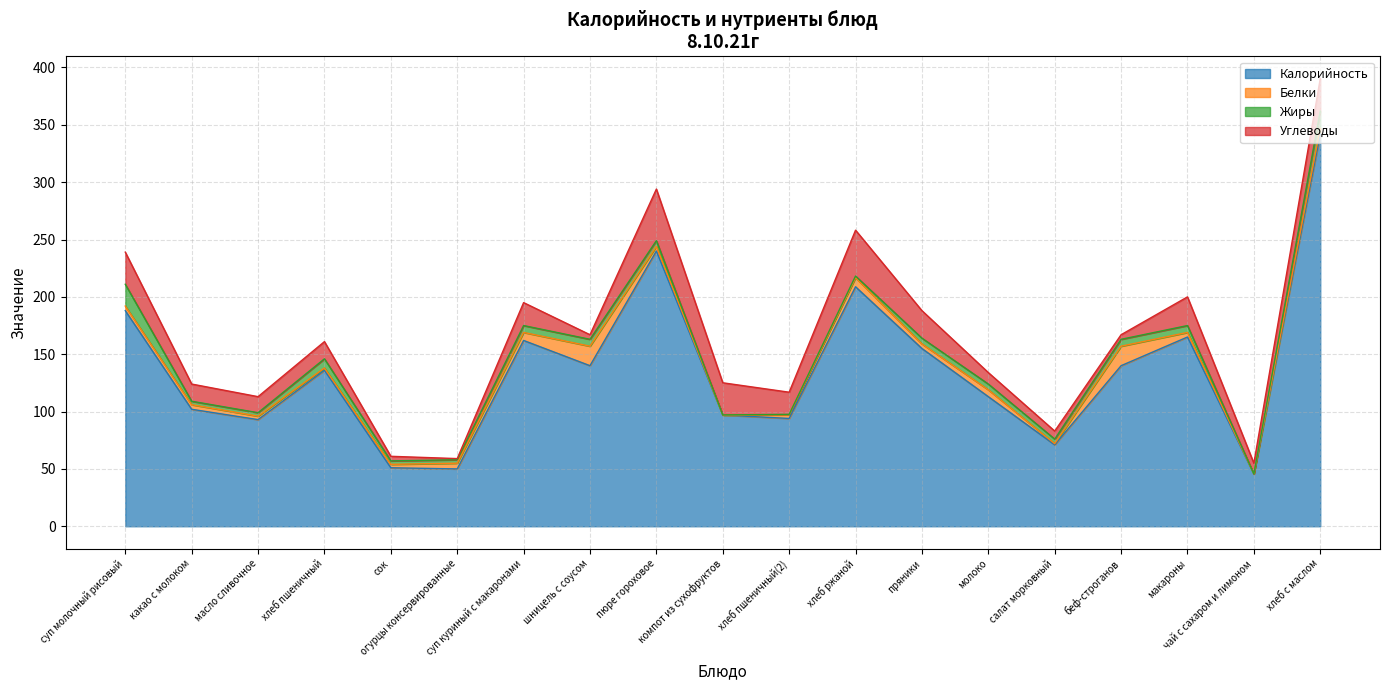

The value of Белки at какао с молоком is 1.1. True or false?

False